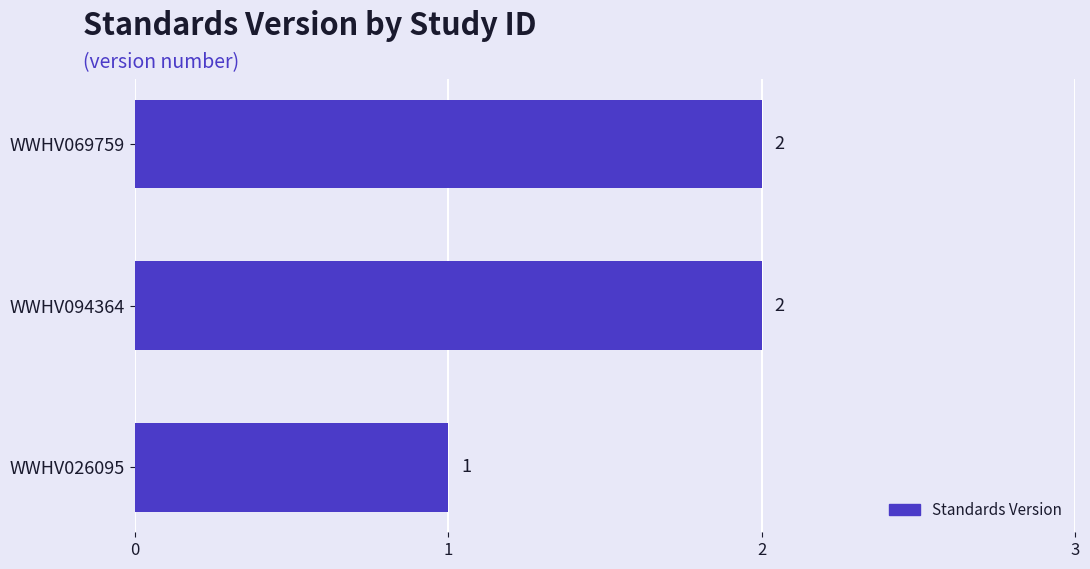

Reading bottom to top, extract all data points from this chart.

1	2	2